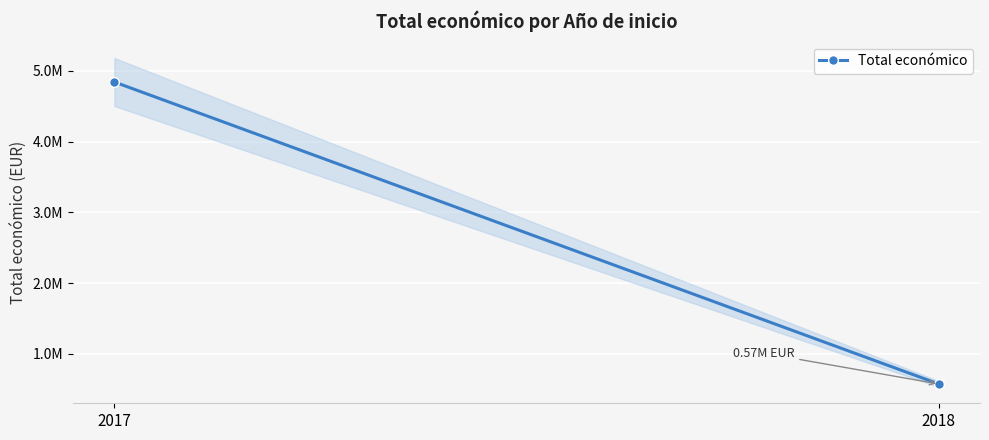

What is the average value?

2707996